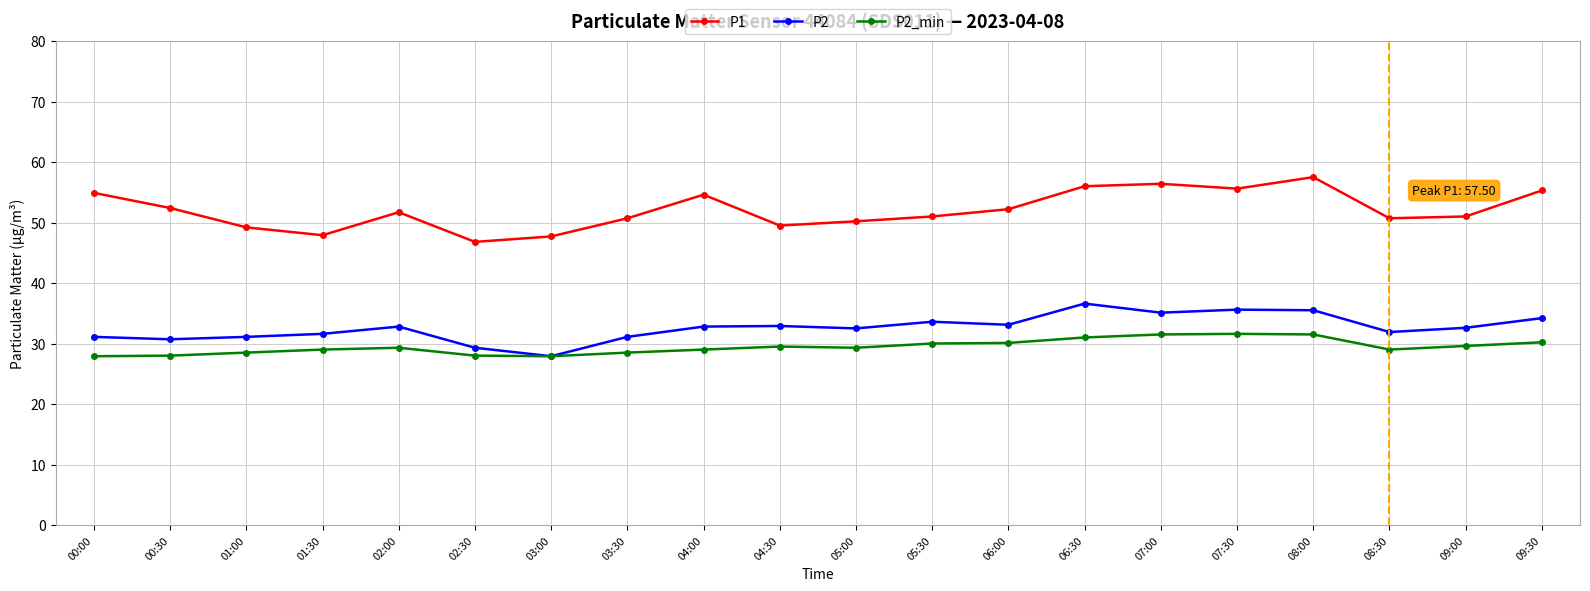

What is the average value of the P2_min series?

29.5